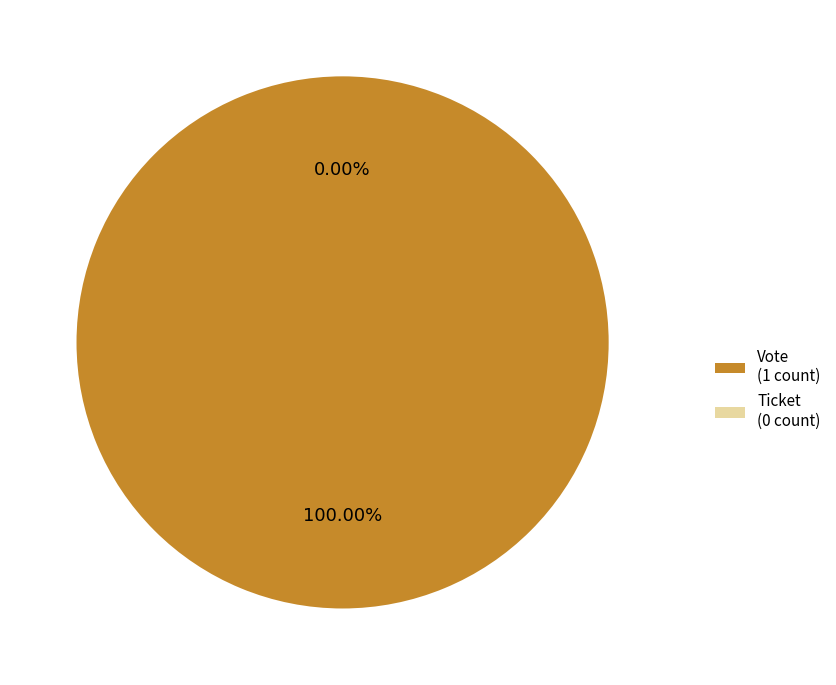

Is there a majority slice in this chart?

Yes